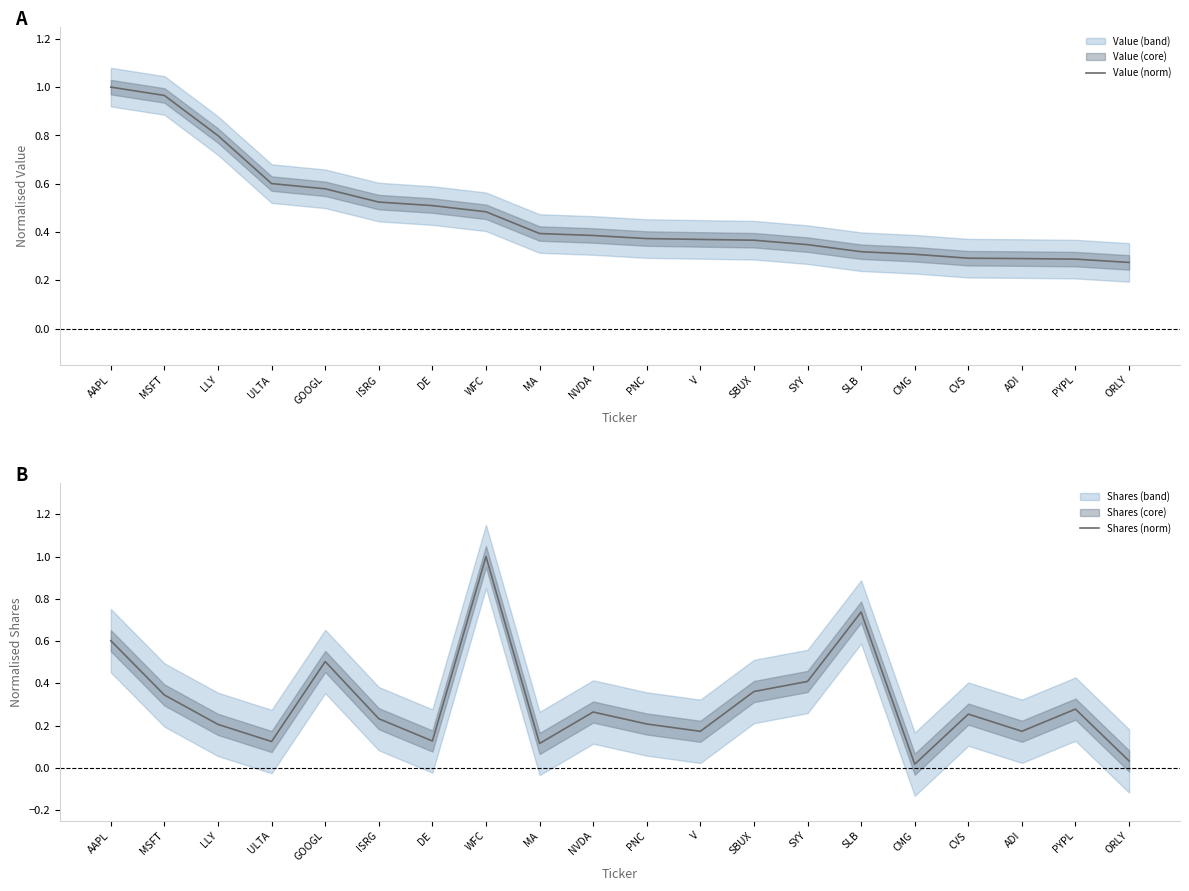

Which has a higher value, AAPL or GOOGL?

AAPL